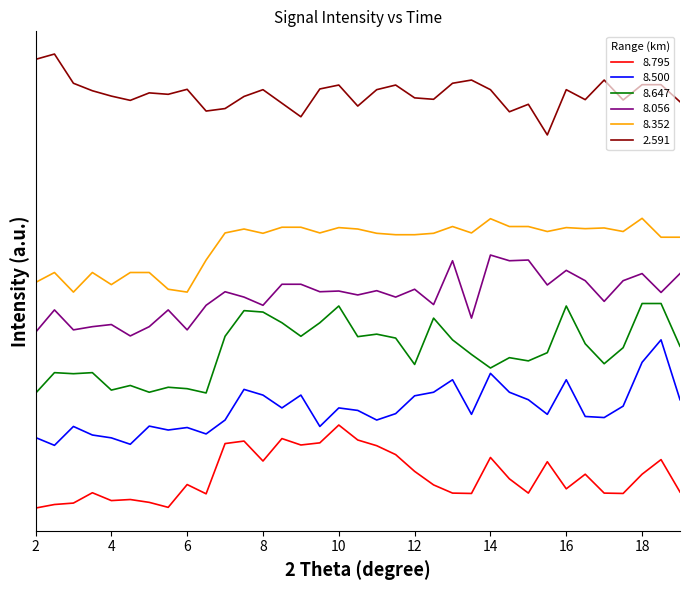

True or false: 2.591 and 8.352 intersect in this chart.

False